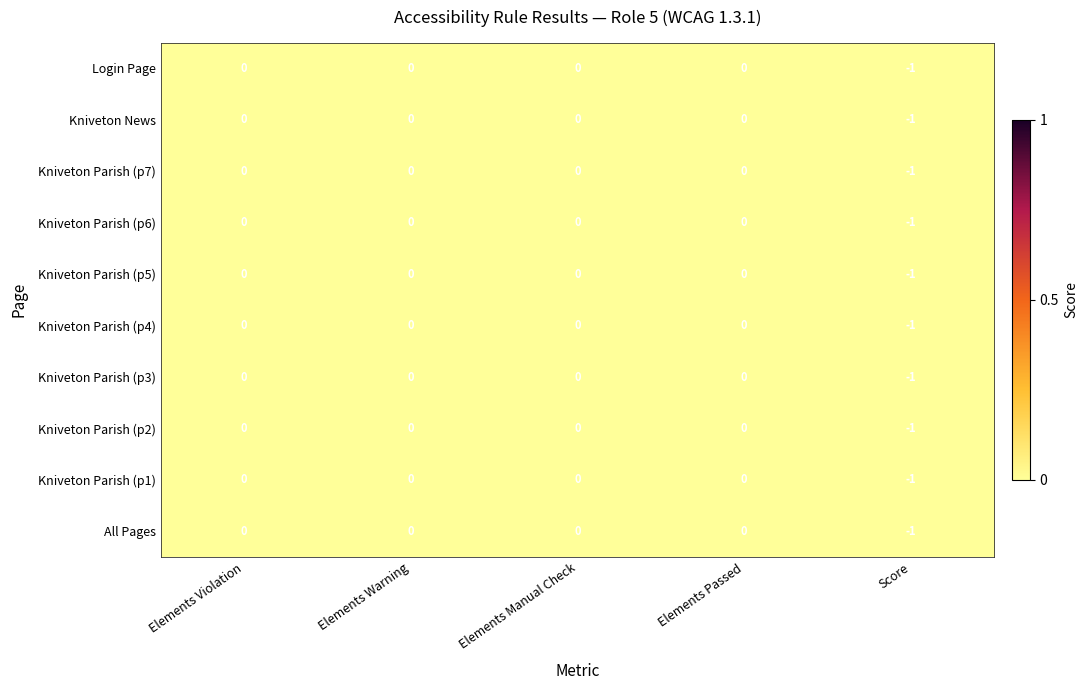

What is the minimum value shown in the chart?

-1